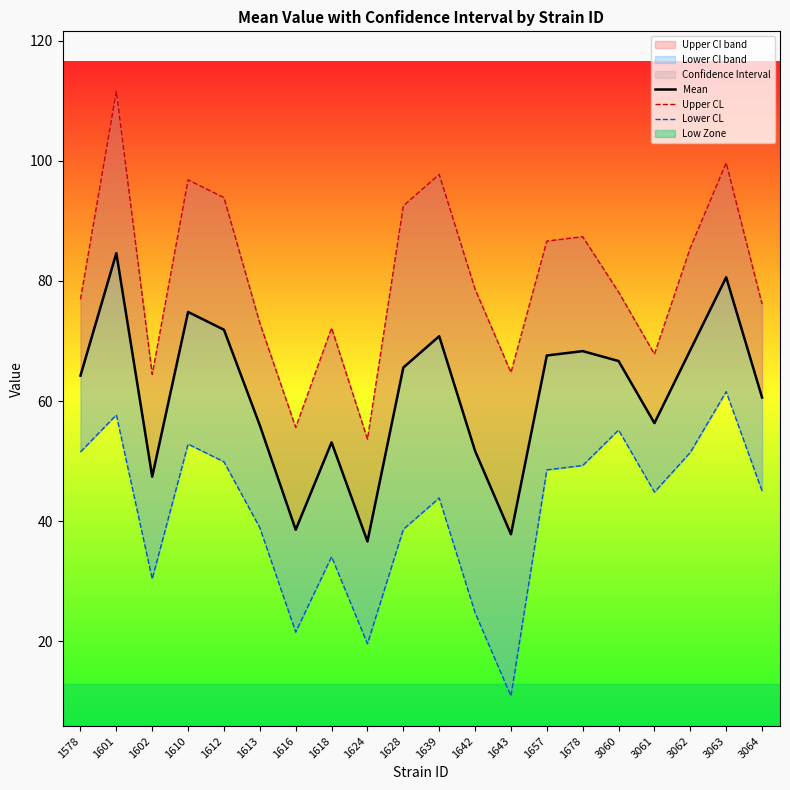

Where does the Mean series first go above 65?

1601